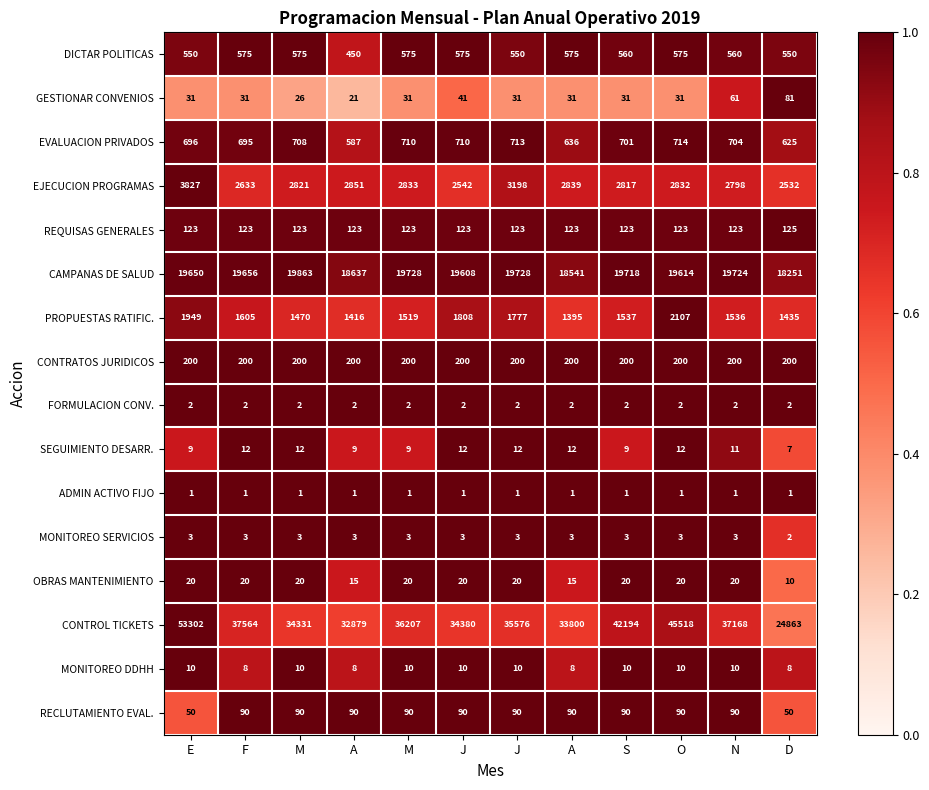

Reading right to left, what are all the values shown in this chart?

DICTAR POLITICAS: D=550.0	N=560.0	O=575.0	S=560.0	A=575.0	J=550.0	J=575.0	M=575.0	A=450.0	M=575.0	F=575.0	E=550.0
GESTIONAR CONVENIOS: D=81.0	N=61.0	O=31.0	S=31.0	A=31.0	J=31.0	J=41.0	M=31.0	A=21.0	M=26.0	F=31.0	E=31.0
EVALUACION PRIVADOS: D=625.0	N=704.0	O=714.0	S=701.0	A=636.0	J=713.0	J=710.0	M=710.0	A=587.0	M=708.0	F=695.0	E=696.0
EJECUCION PROGRAMAS: D=2532.0	N=2798.0	O=2832.0	S=2817.0	A=2839.0	J=3198.0	J=2542.0	M=2833.0	A=2851.0	M=2821.0	F=2633.0	E=3827.0
REQUISAS GENERALES: D=125.0	N=123.0	O=123.0	S=123.0	A=123.0	J=123.0	J=123.0	M=123.0	A=123.0	M=123.0	F=123.0	E=123.0
CAMPANAS DE SALUD: D=18251.0	N=19724.0	O=19614.0	S=19718.0	A=18541.0	J=19728.0	J=19608.0	M=19728.0	A=18637.0	M=19863.0	F=19656.0	E=19650.0
PROPUESTAS RATIFIC.: D=1435.0	N=1536.0	O=2107.0	S=1537.0	A=1395.0	J=1777.0	J=1808.0	M=1519.0	A=1416.0	M=1470.0	F=1605.0	E=1949.0
CONTRATOS JURIDICOS: D=200.0	N=200.0	O=200.0	S=200.0	A=200.0	J=200.0	J=200.0	M=200.0	A=200.0	M=200.0	F=200.0	E=200.0
FORMULACION CONV.: D=2.0	N=2.0	O=2.0	S=2.0	A=2.0	J=2.0	J=2.0	M=2.0	A=2.0	M=2.0	F=2.0	E=2.0
SEGUIMIENTO DESARR.: D=7.0	N=11.0	O=12.0	S=9.0	A=12.0	J=12.0	J=12.0	M=9.0	A=9.0	M=12.0	F=12.0	E=9.0
ADMIN ACTIVO FIJO: D=1.0	N=1.0	O=1.0	S=1.0	A=1.0	J=1.0	J=1.0	M=1.0	A=1.0	M=1.0	F=1.0	E=1.0
MONITOREO SERVICIOS: D=2.0	N=3.0	O=3.0	S=3.0	A=3.0	J=3.0	J=3.0	M=3.0	A=3.0	M=3.0	F=3.0	E=3.0
OBRAS MANTENIMIENTO: D=10.0	N=20.0	O=20.0	S=20.0	A=15.0	J=20.0	J=20.0	M=20.0	A=15.0	M=20.0	F=20.0	E=20.0
CONTROL TICKETS: D=24863.0	N=37168.0	O=45518.0	S=42194.0	A=33800.0	J=35576.0	J=34380.0	M=36207.0	A=32879.0	M=34331.0	F=37564.0	E=53302.0
MONITOREO DDHH: D=8.0	N=10.0	O=10.0	S=10.0	A=8.0	J=10.0	J=10.0	M=10.0	A=8.0	M=10.0	F=8.0	E=10.0
RECLUTAMIENTO EVAL.: D=50.0	N=90.0	O=90.0	S=90.0	A=90.0	J=90.0	J=90.0	M=90.0	A=90.0	M=90.0	F=90.0	E=50.0